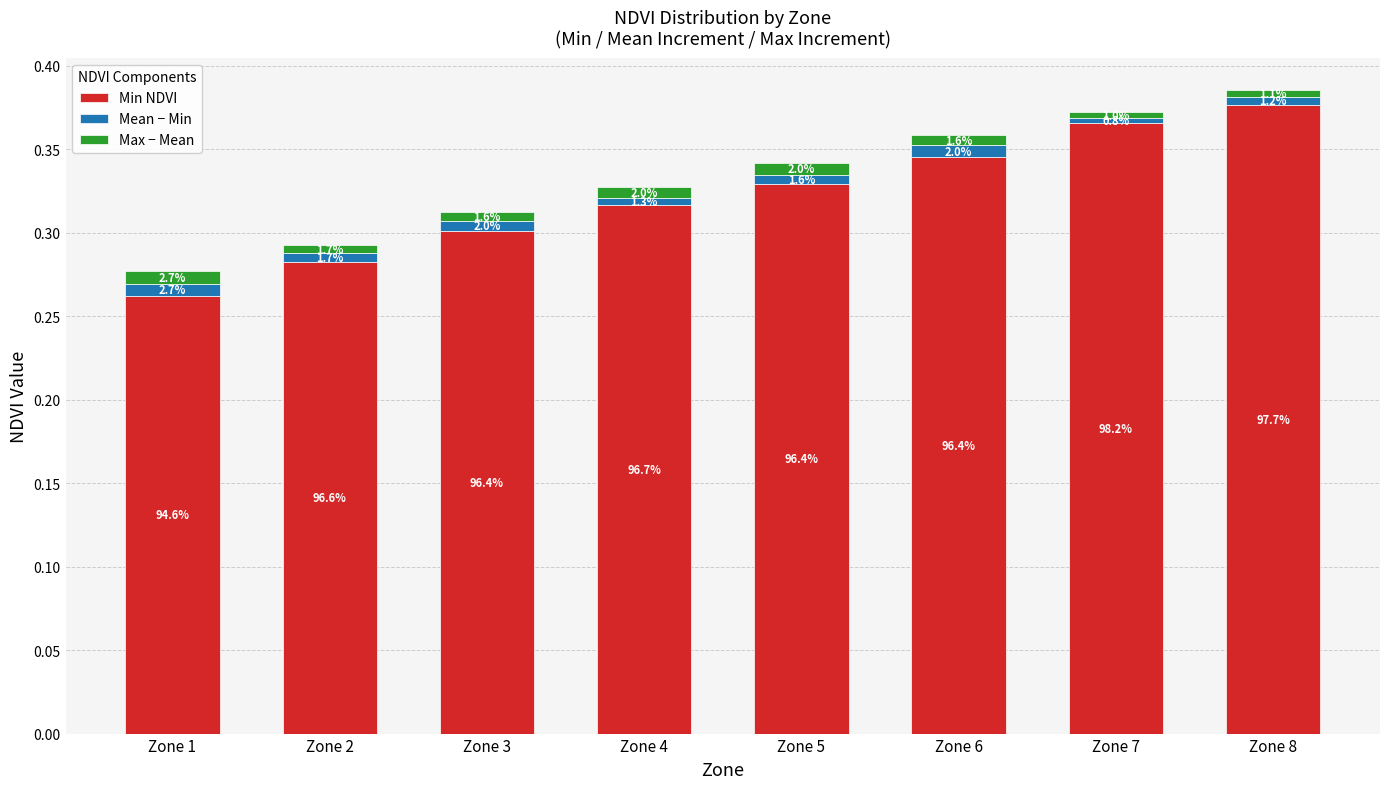

Which series has the widest spread of values?

Min NDVI